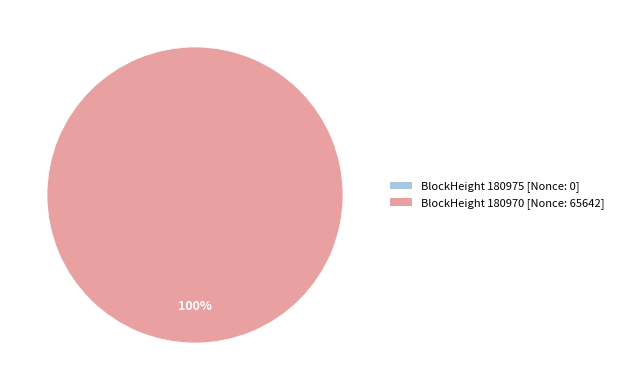

Count the number of slices in the pie.

2